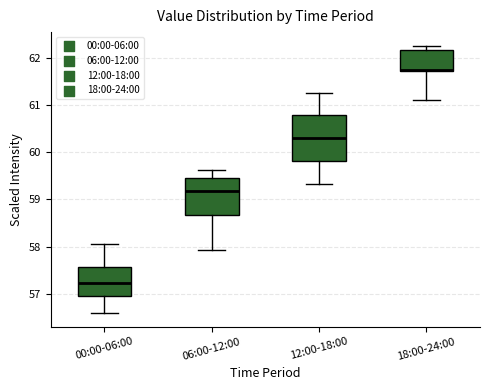

Which box is the tallest, from its lower edge to its upper edge?

12:00-18:00